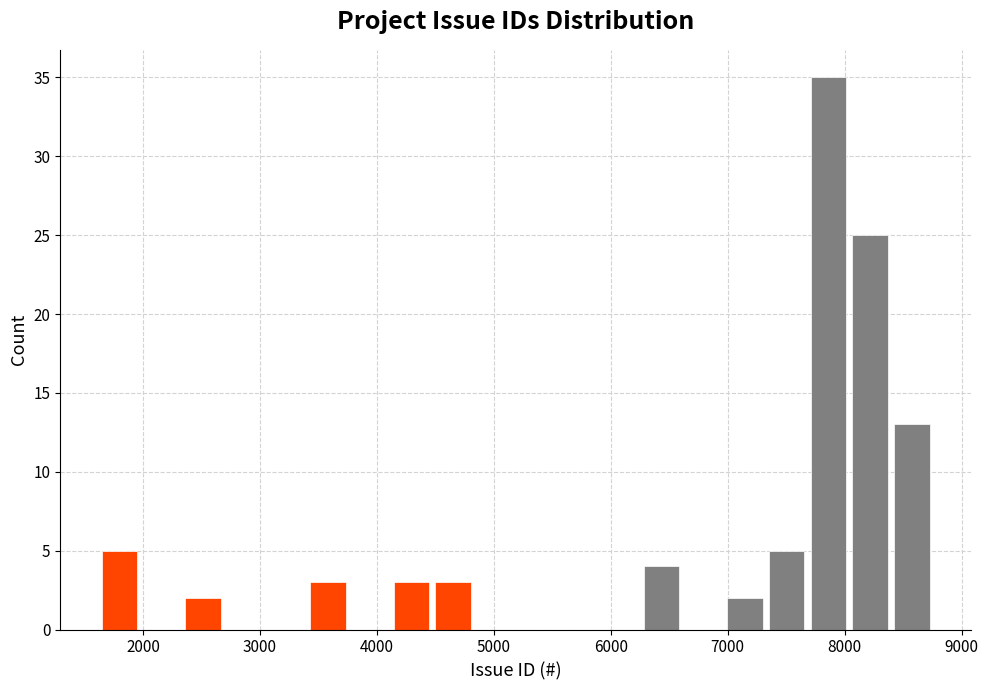

Around what value on the x-axis is the tallest bar? Give the approximate position of its centre, as read against the axis.

7900